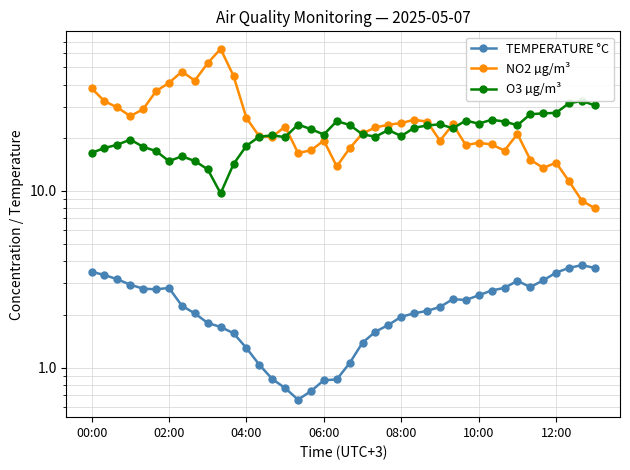

Which has a higher value, 25 or 24?

25